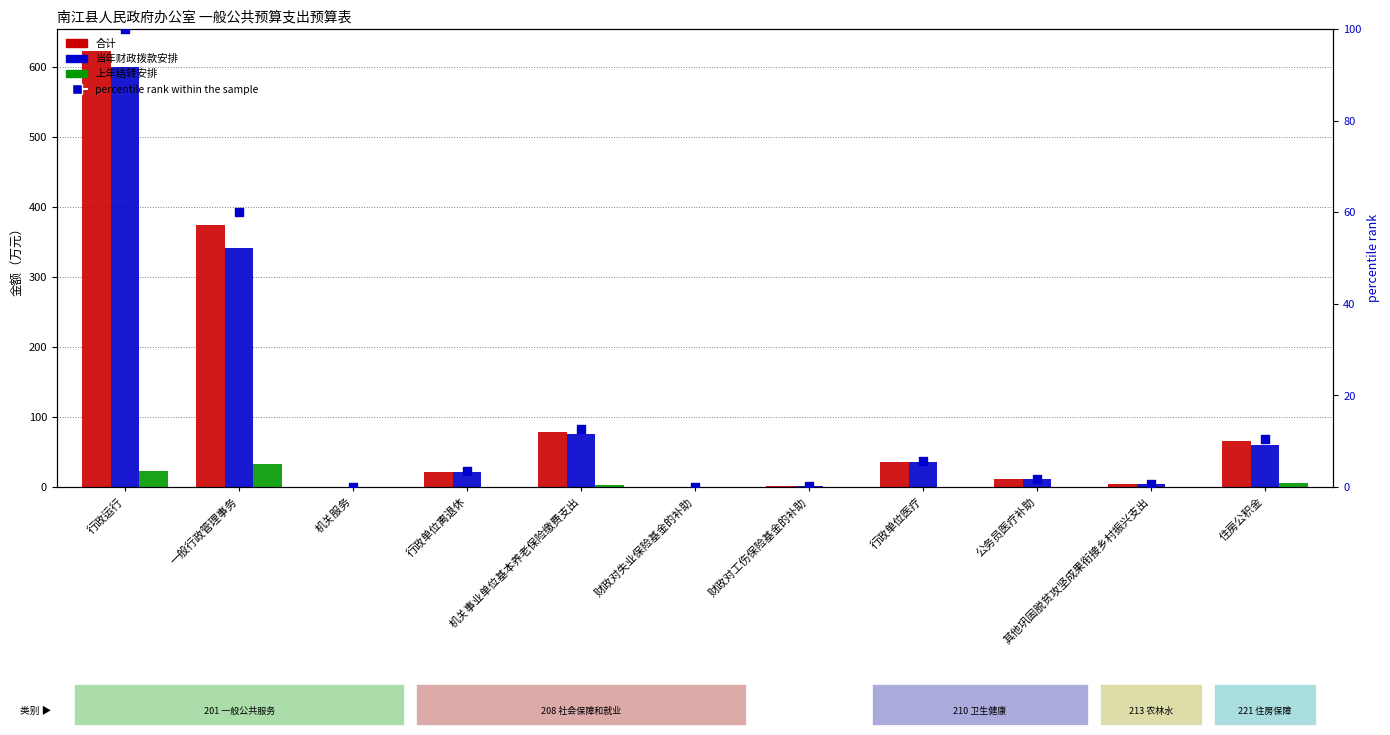

Which series has the largest total across all categories?

合计